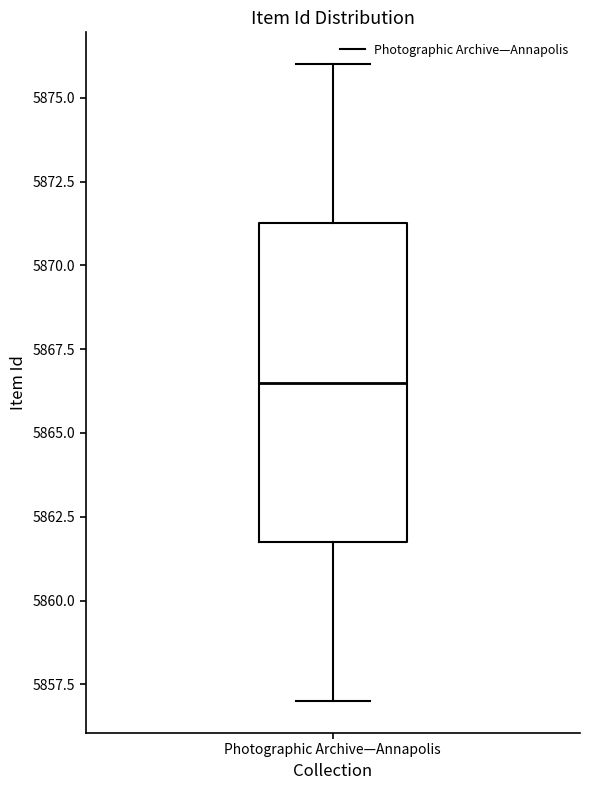

Read this box plot against the y-axis: the position of the median line, the range covered by the box, and the ends of both whiskers. The values are not printed on the chart, so give them approximately, as read against the axis.

median 5866.5, box 5862.0 to 5871.5, whiskers 5857.0 to 5876.0